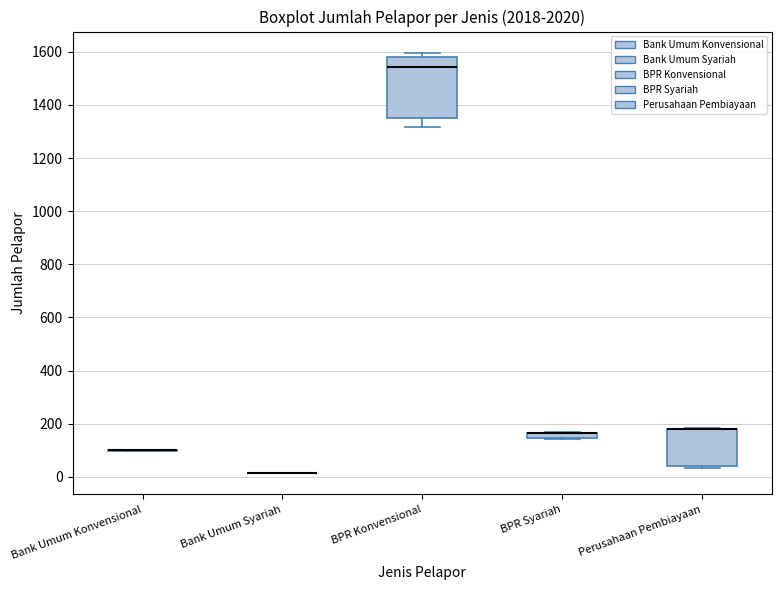

Comparing the boxes themselves (not the whiskers), which one is the tallest?

BPR Konvensional